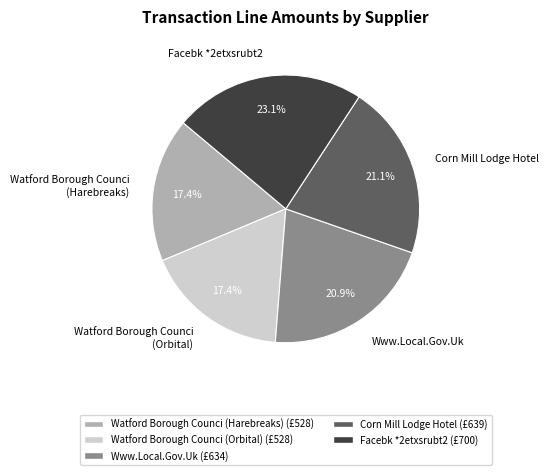

To the nearest percent, what is the average slice percentage?

20%